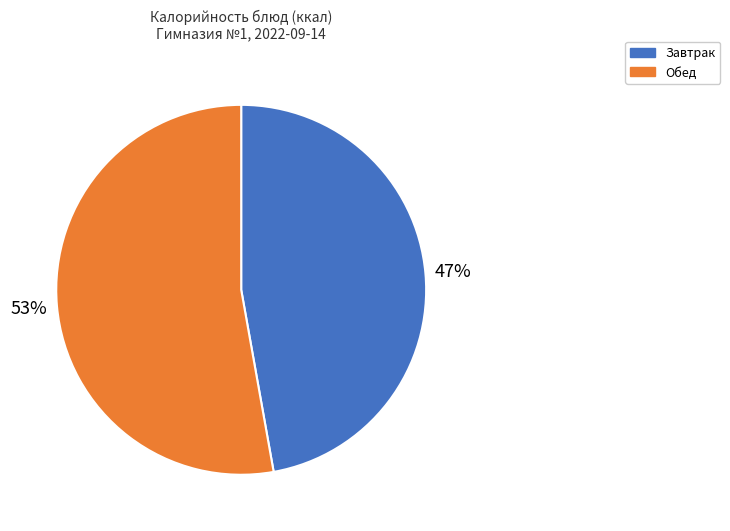

Is the sum of Обед and Завтрак greater than half?

Yes